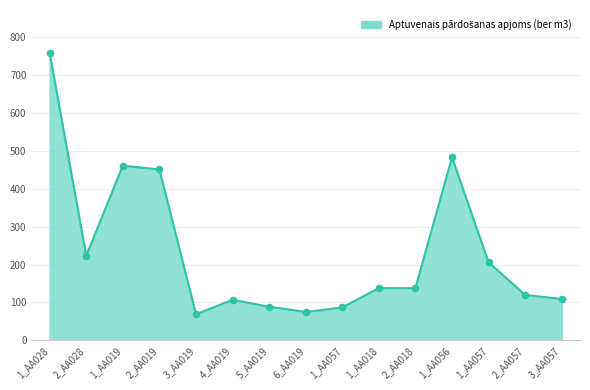

Approximately how many times larger is the value at 3_AA019 compared to 1_AA018?

0.5